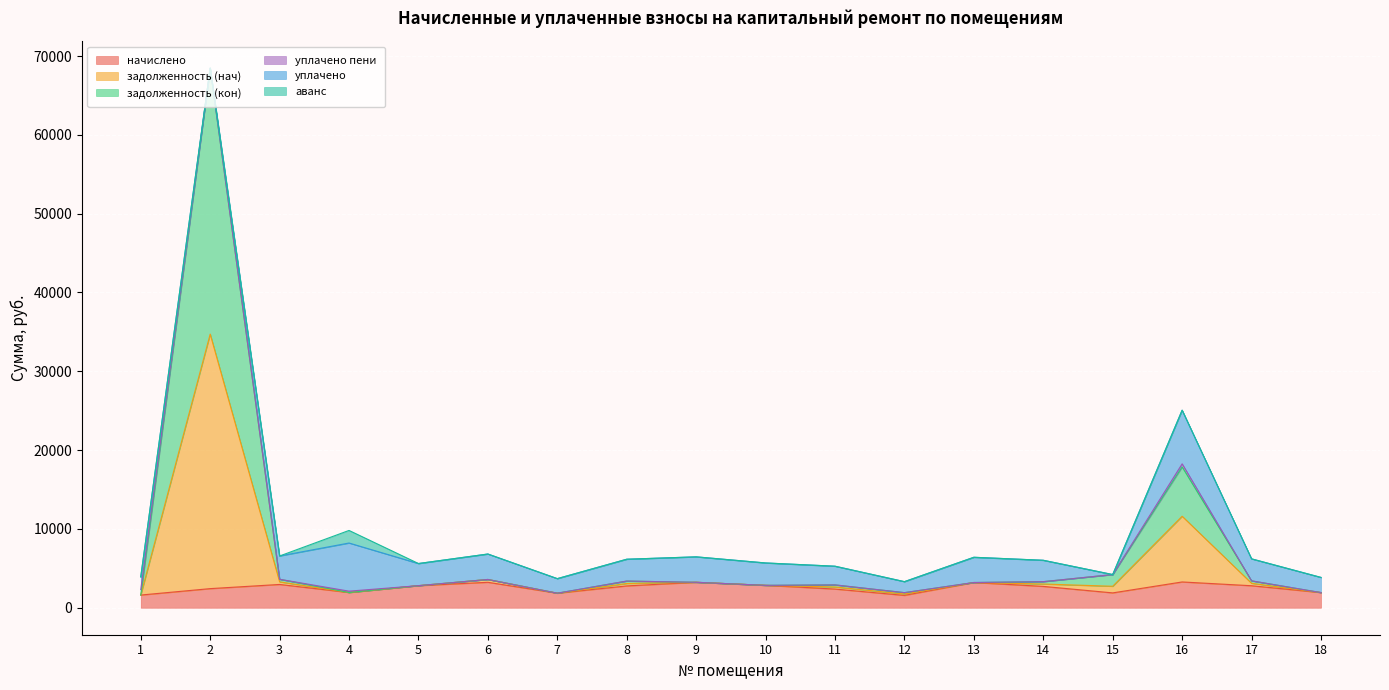

What is the total value across all series at 18?

3845.9